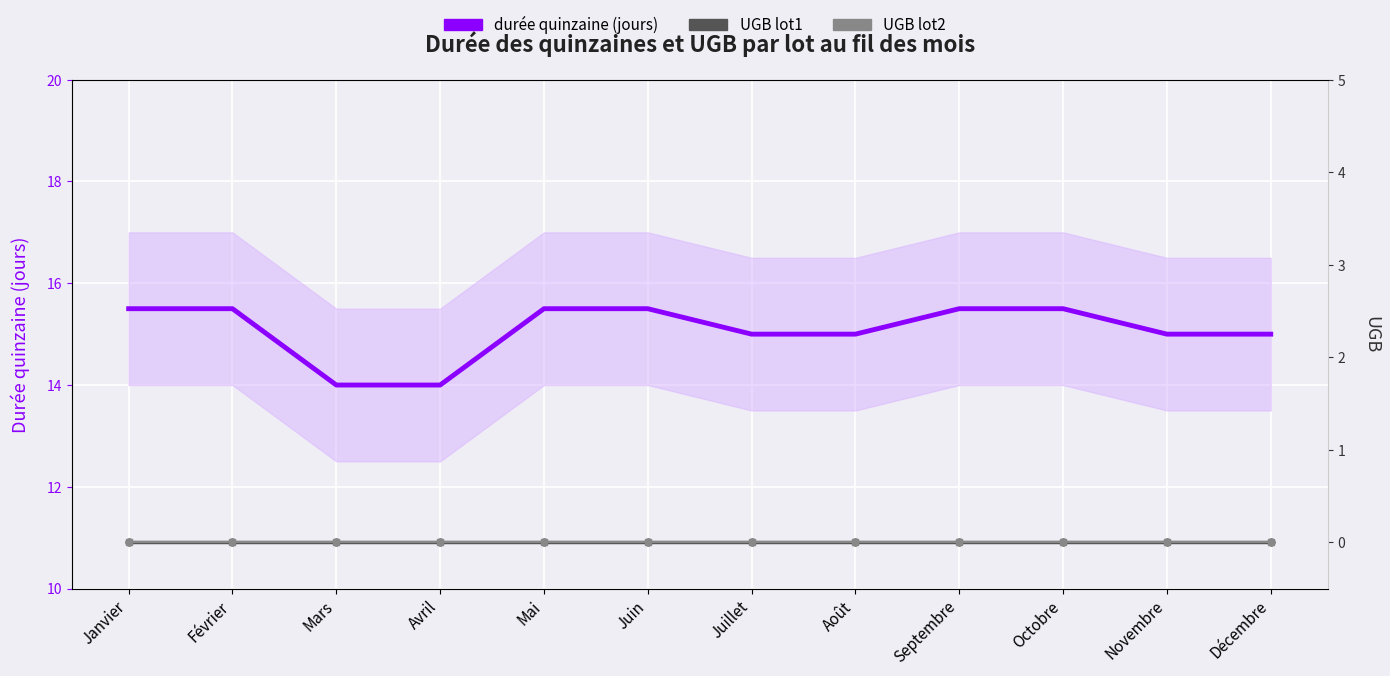

True or false: UGB lot2 and UGB lot1 cross at least once.

False